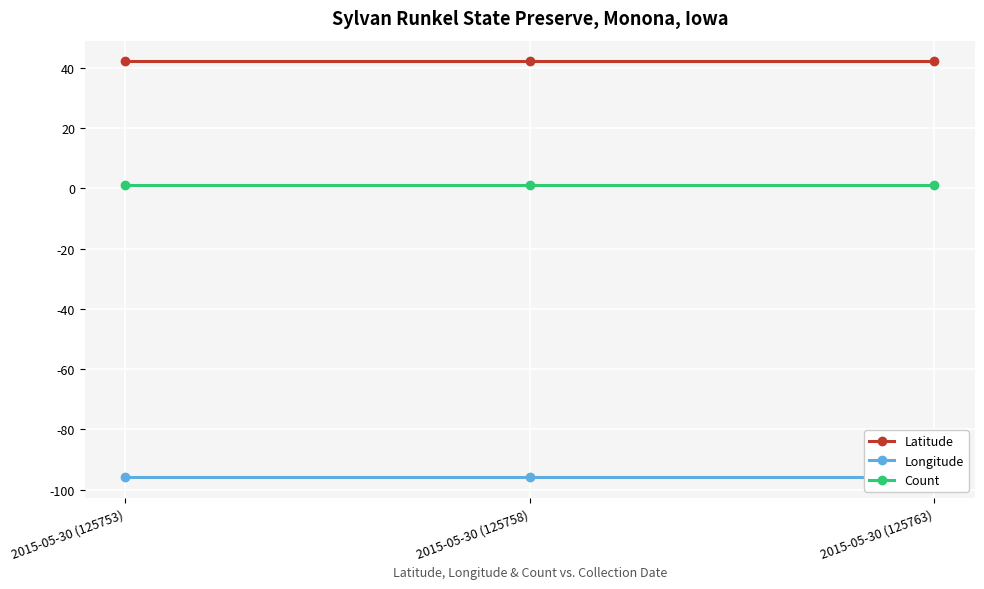

What is the maximum value for Count?

1.0